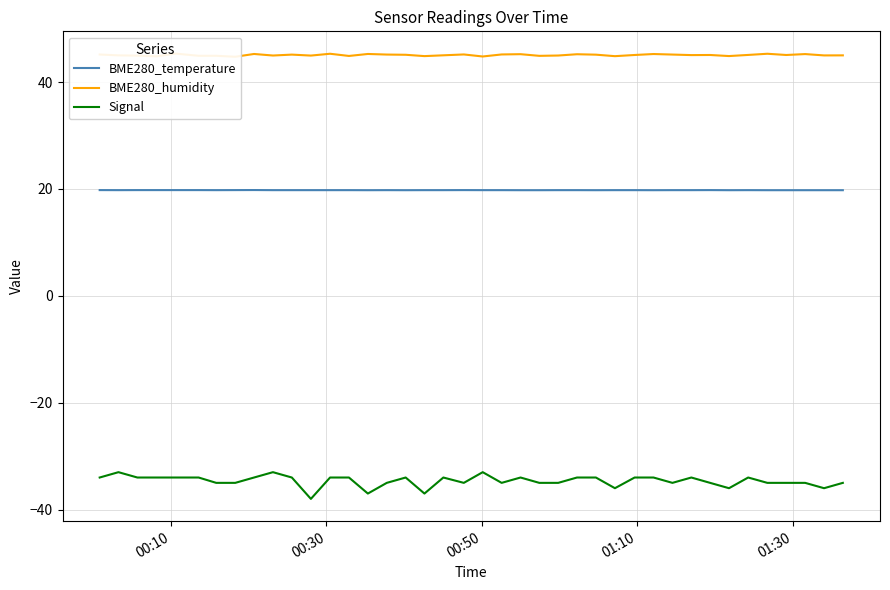

How many data points in Signal are above -34?

3